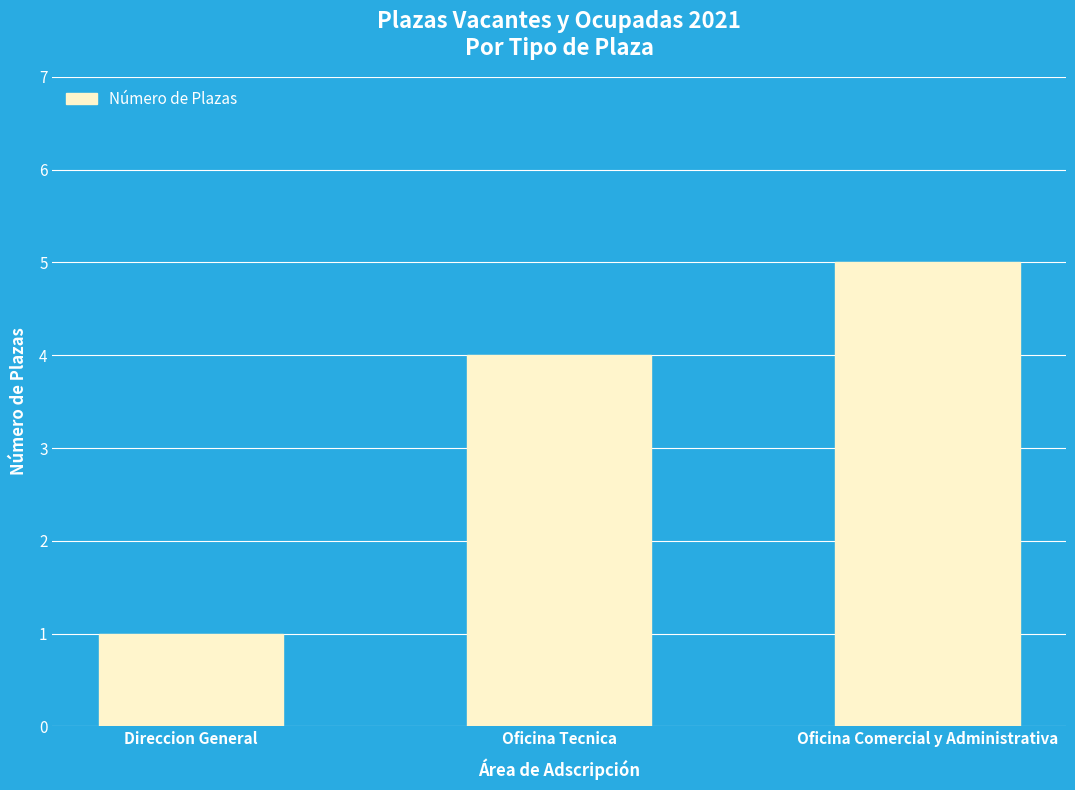

Reading left to right, transcribe all the data shown in this chart.

1	4	5